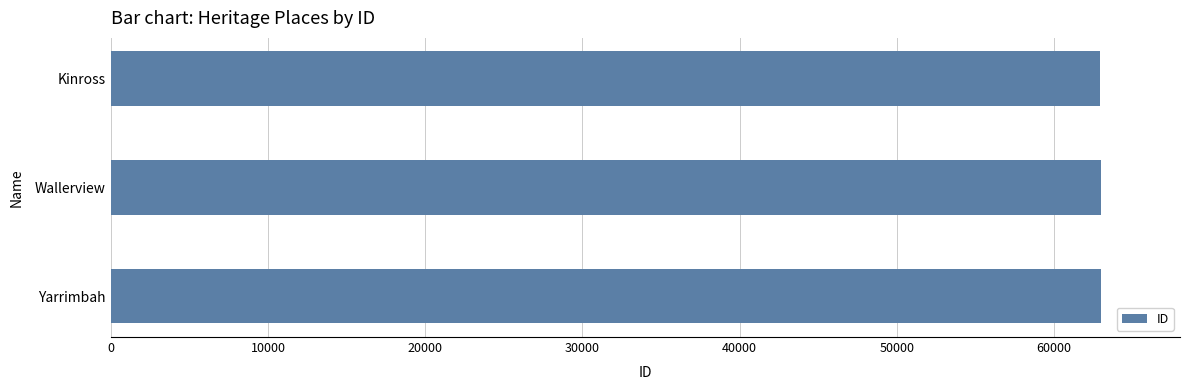

The chart shows a value of 62960 at Kinross. True or false?

True